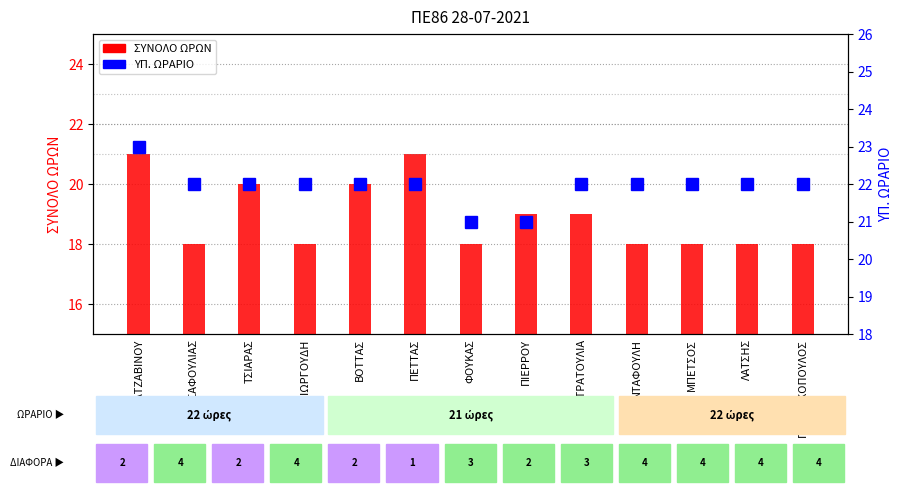

What is the difference between the second highest and minimum values in the ΣΥΝΟΛΟ ΩΡΩΝ series?

3